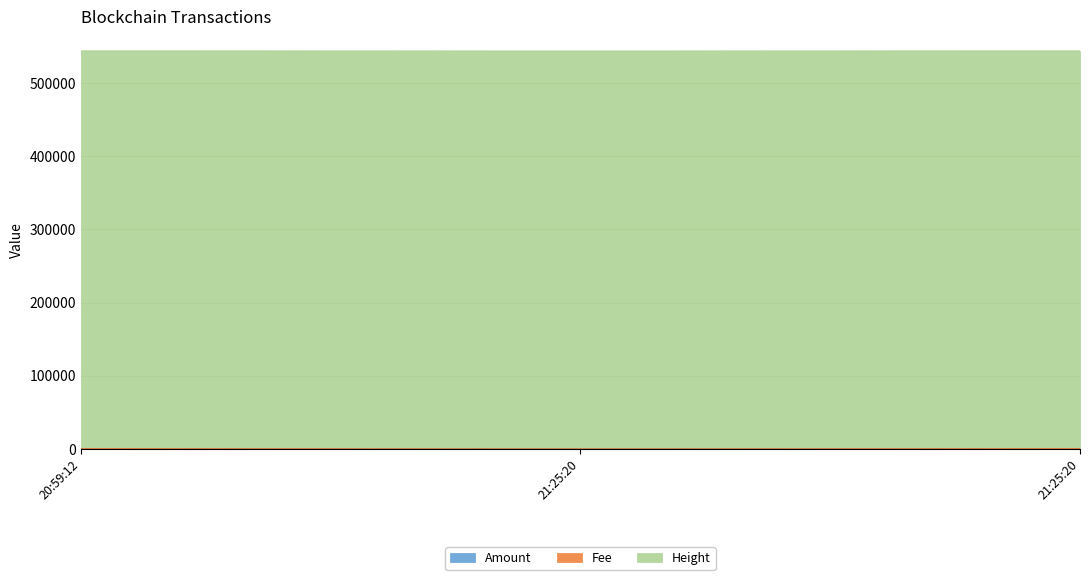

Which category has the lowest value in the Amount series?

2018-10-11 21:25:20